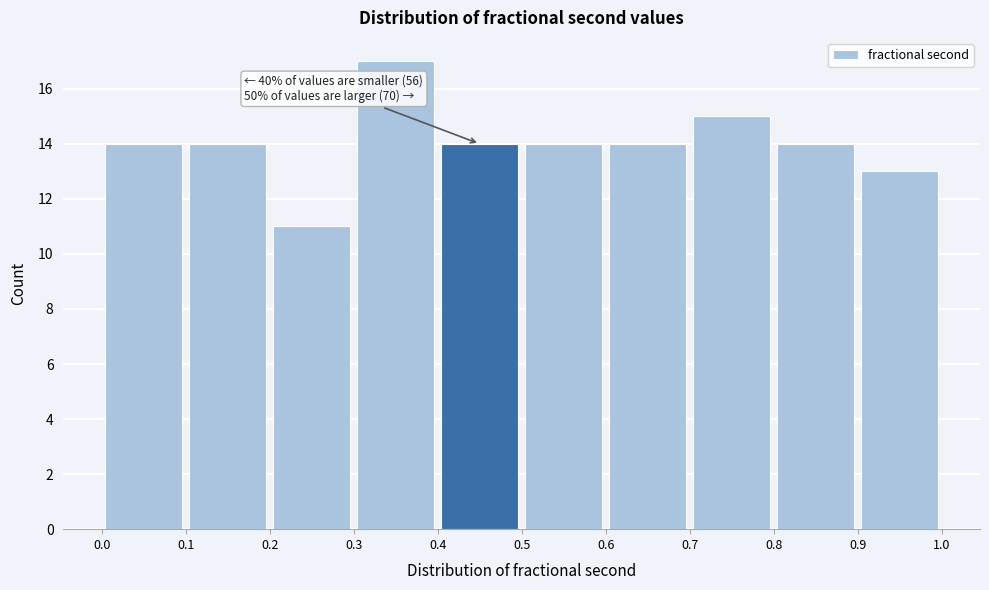

Over which range of the x-axis is the bar tallest?

0.3 to 0.4